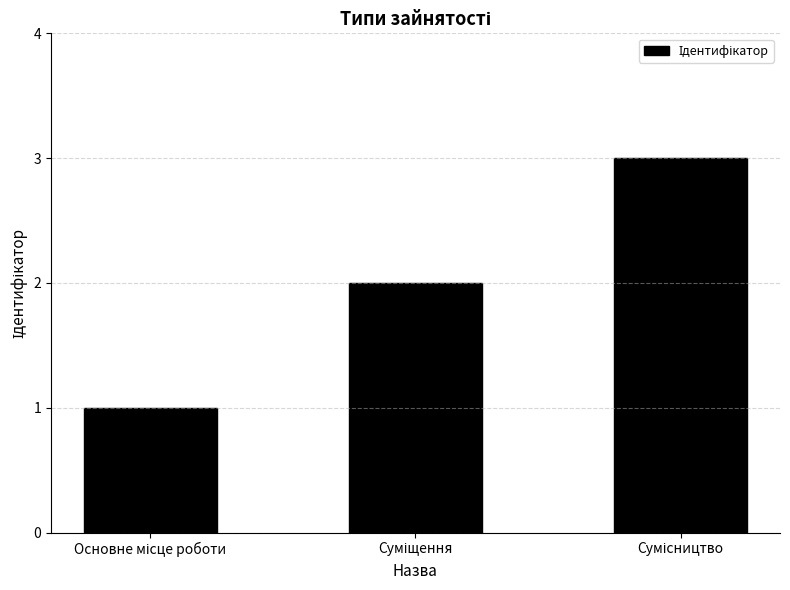

What is the sum of all values?

6